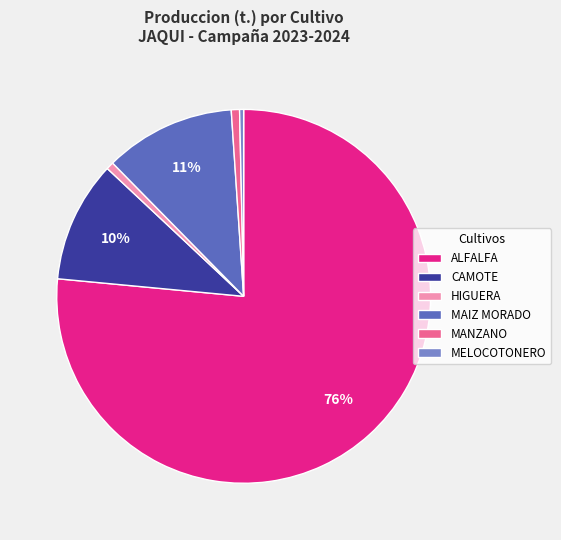

How many slices are in this pie chart?

6